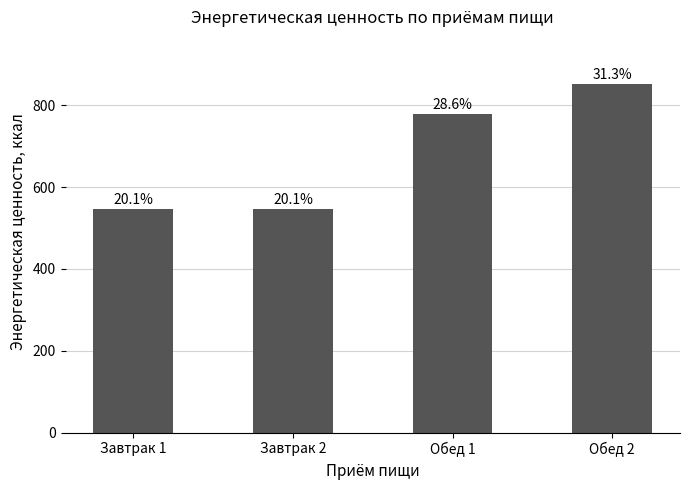

Rank the categories by value from lowest to highest.

Завтрак 2, Завтрак 1, Обед 1, Обед 2